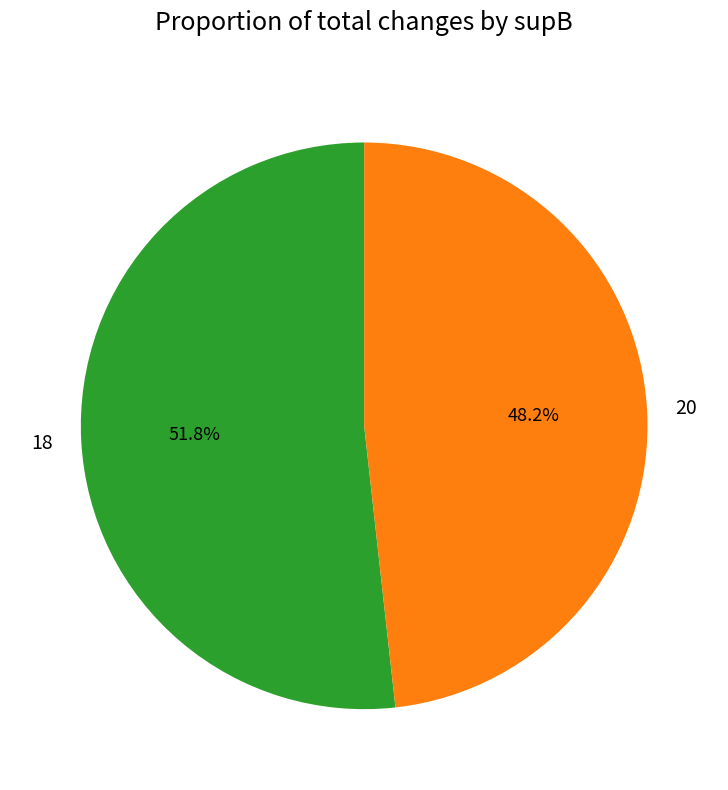

To the nearest percent, what is the average slice percentage?

50%